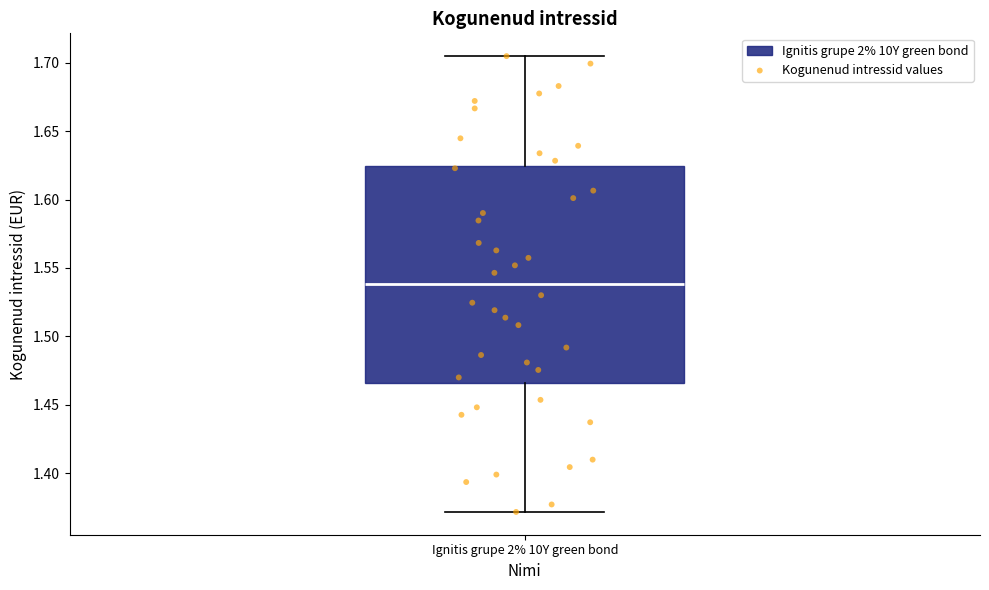

Read this box plot against the y-axis: the position of the median line, the range covered by the box, and the ends of both whiskers. The values are not printed on the chart, so give them approximately, as read against the axis.

median 1.540, box 1.465 to 1.625, whiskers 1.370 to 1.705